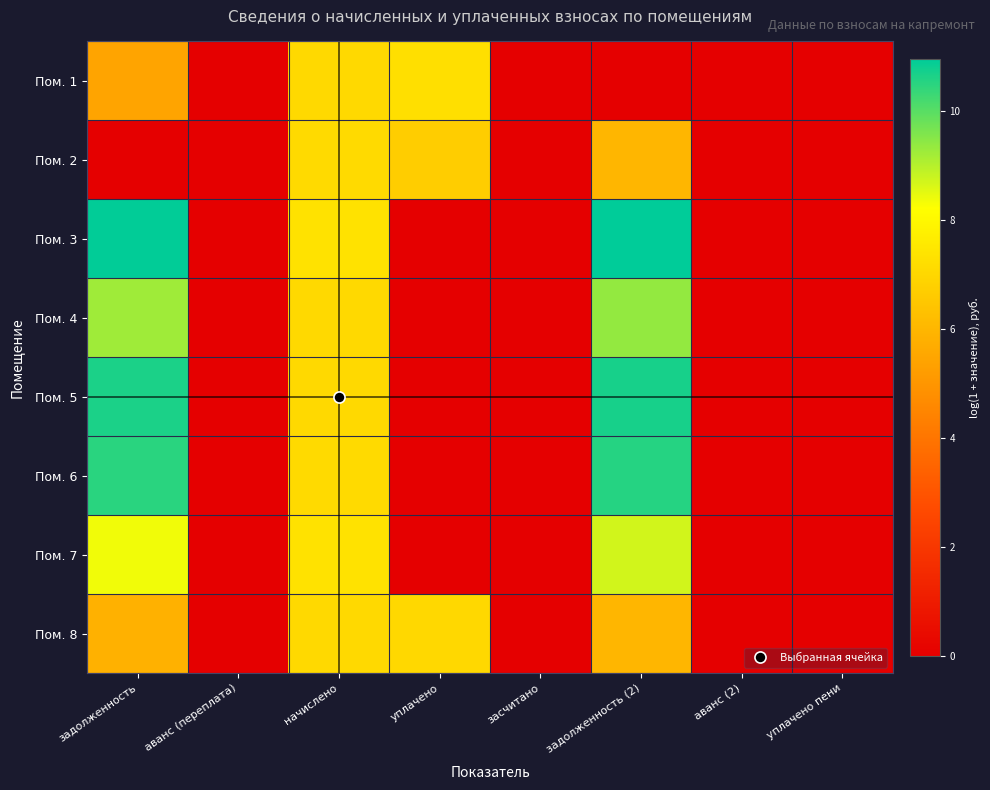

What is the total value across all series at начислено?

57.1